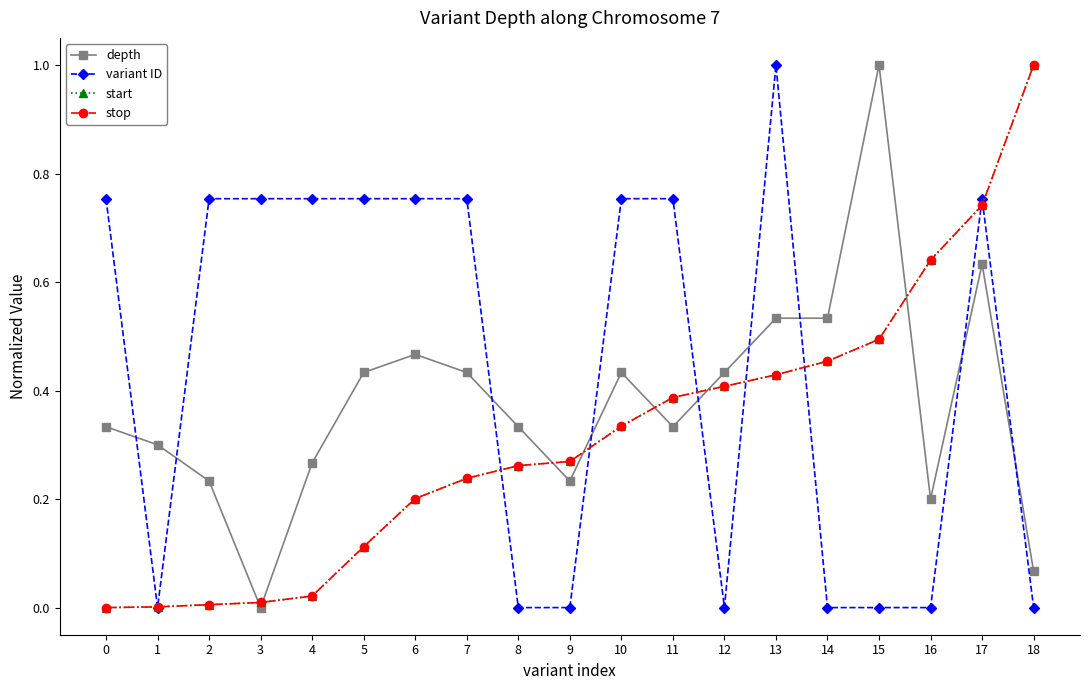

Does the chart have visible grid lines?

No